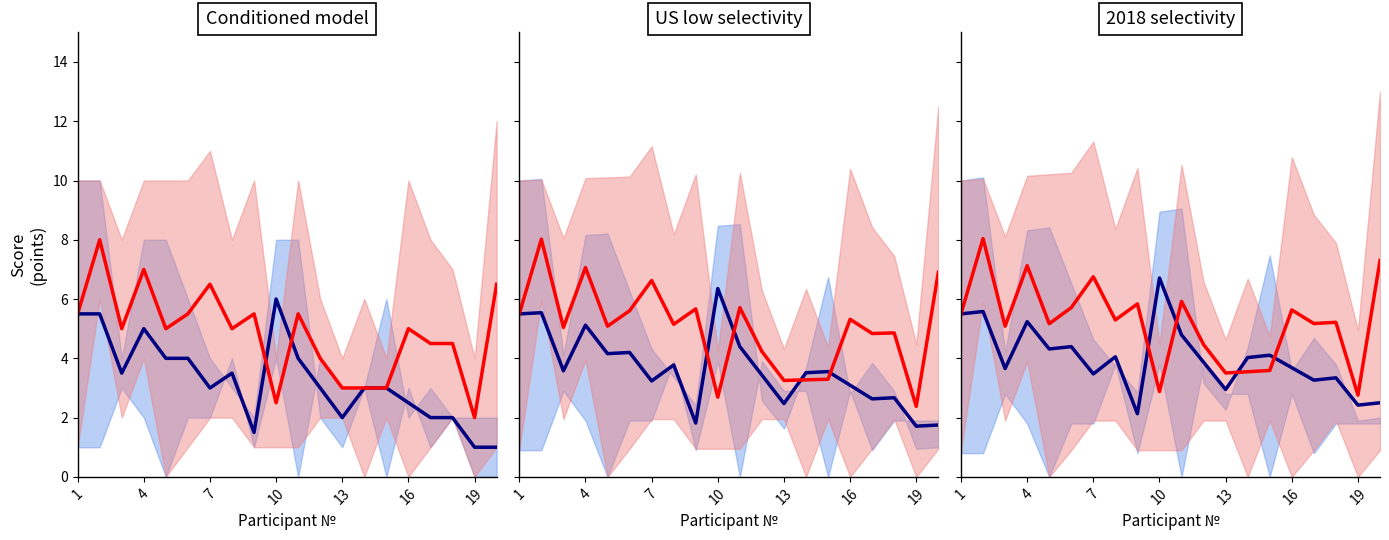

How many values in the Blue median series exceed 4?

10